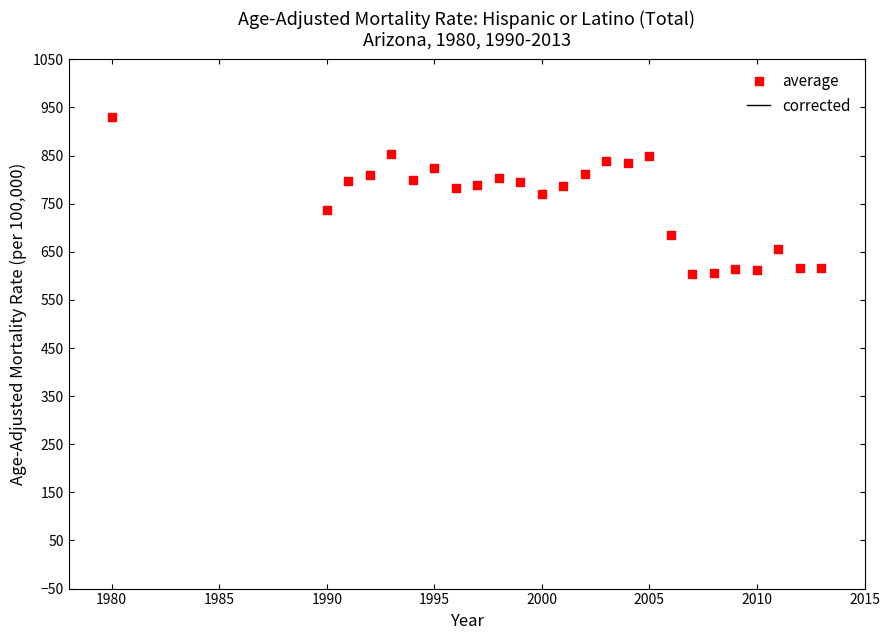

What is the range of Y values (max minus min)?

327.4